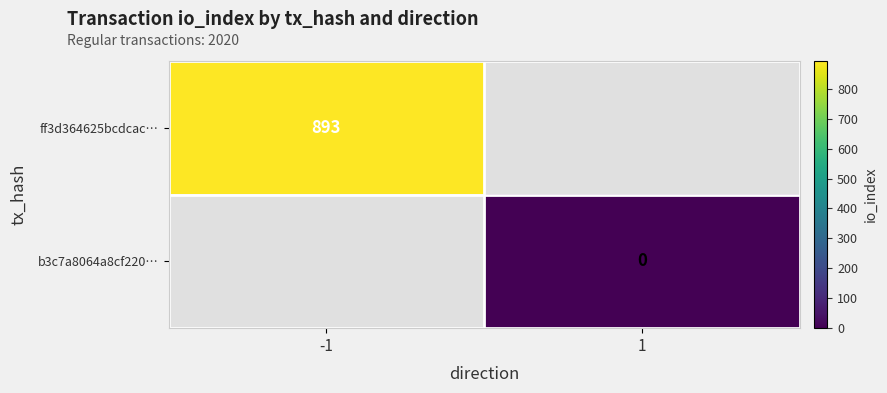

The value of ff3d364625bcdcac… at -1 is 893. True or false?

True